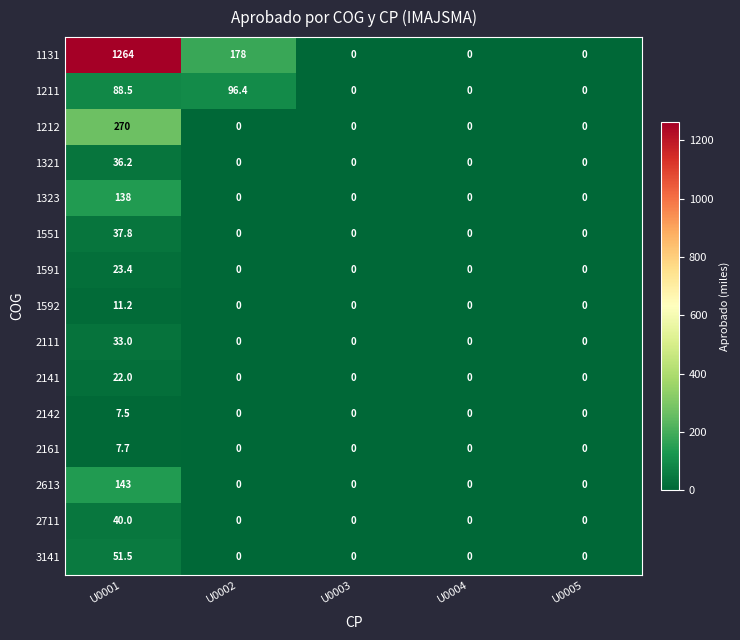

What is the greatest value displayed?

1264.0